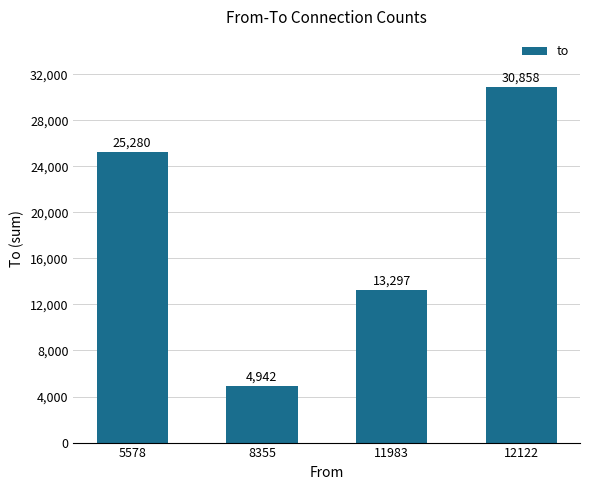

True or false: the data shows 25280 at 5578.

True